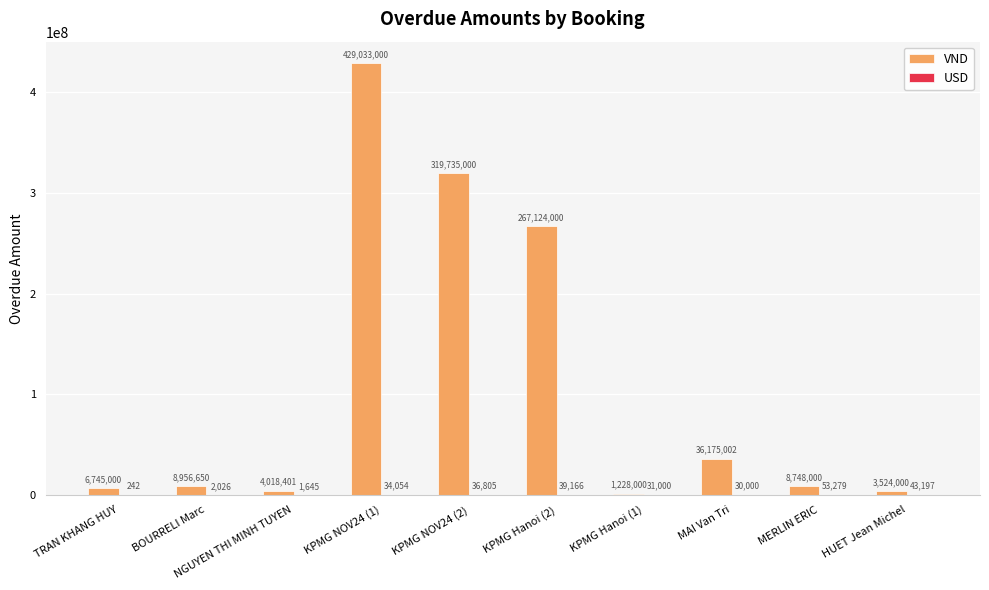

Which series has the largest range (max minus min)?

VND